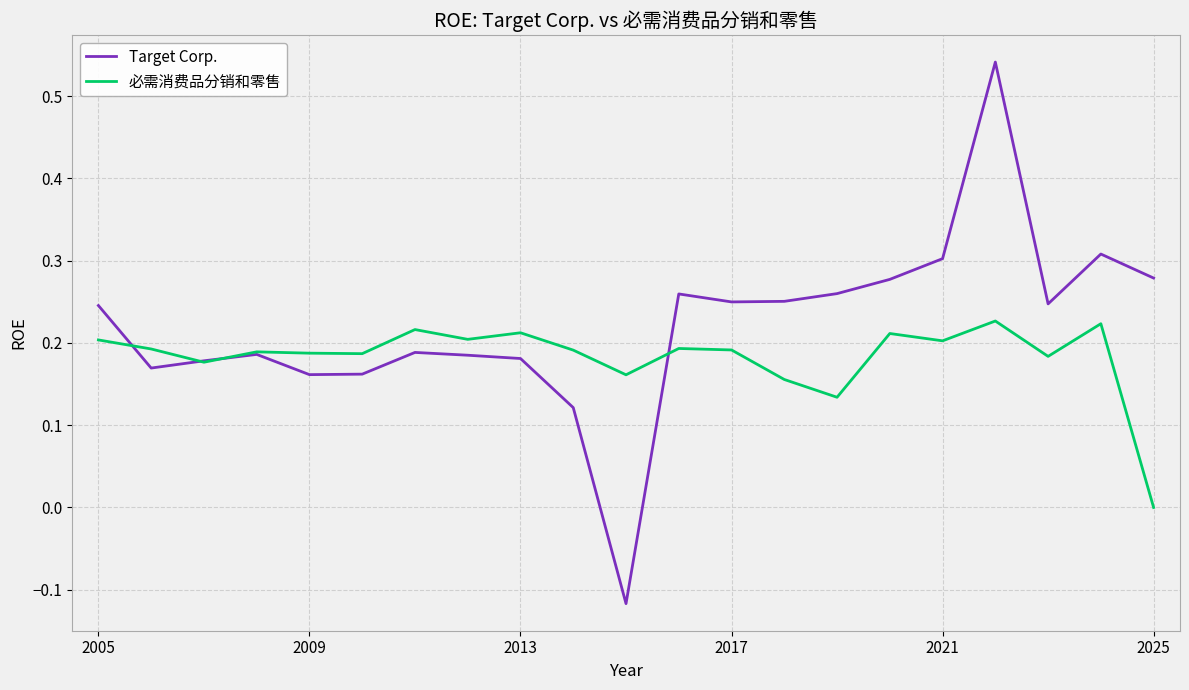

Which series has the widest spread of values?

Target Corp.